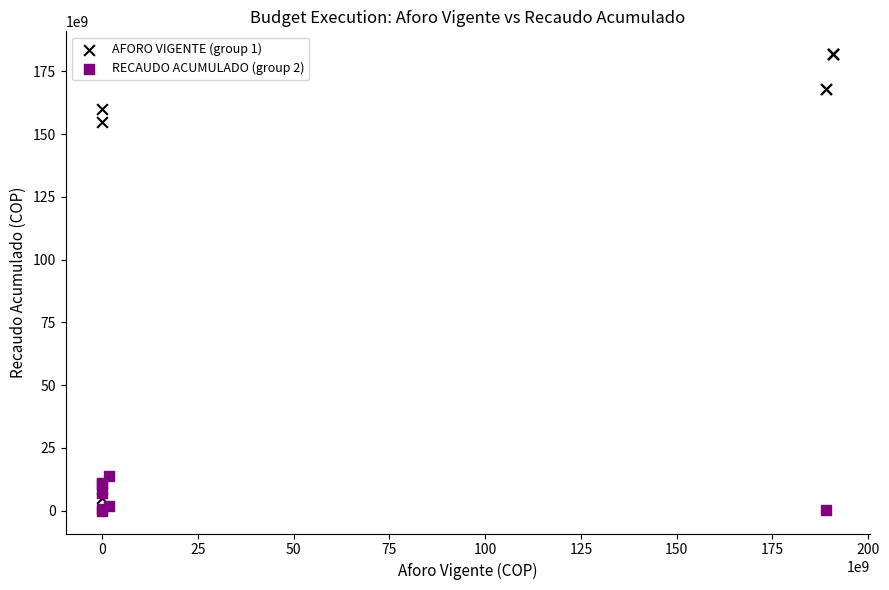

What are all the series names shown in the legend?

AFORO VIGENTE (group 1), RECAUDO ACUMULADO (group 2)